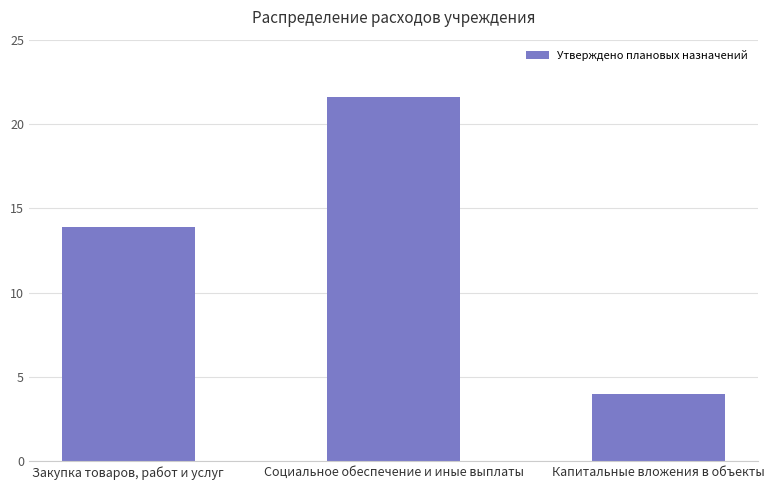

Are the bars horizontal?

No